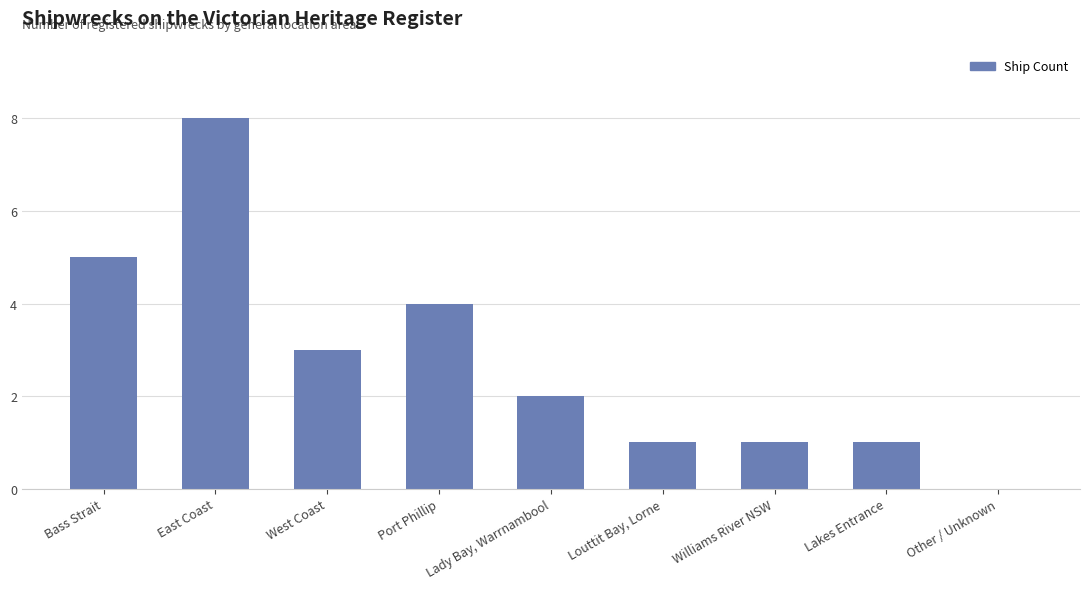

Reading right to left, extract all data points from this chart.

0	1	1	1	2	4	3	8	5